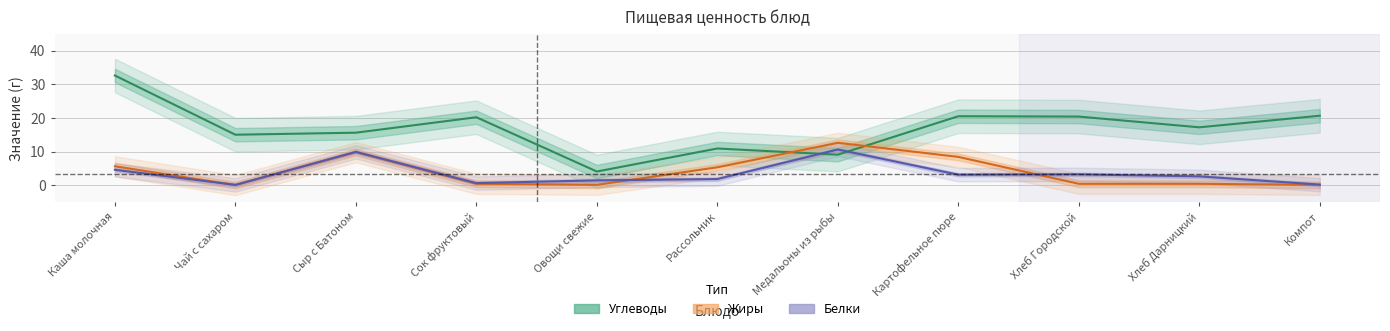

What is the total value across all series at Хлеб Городской?

24.0